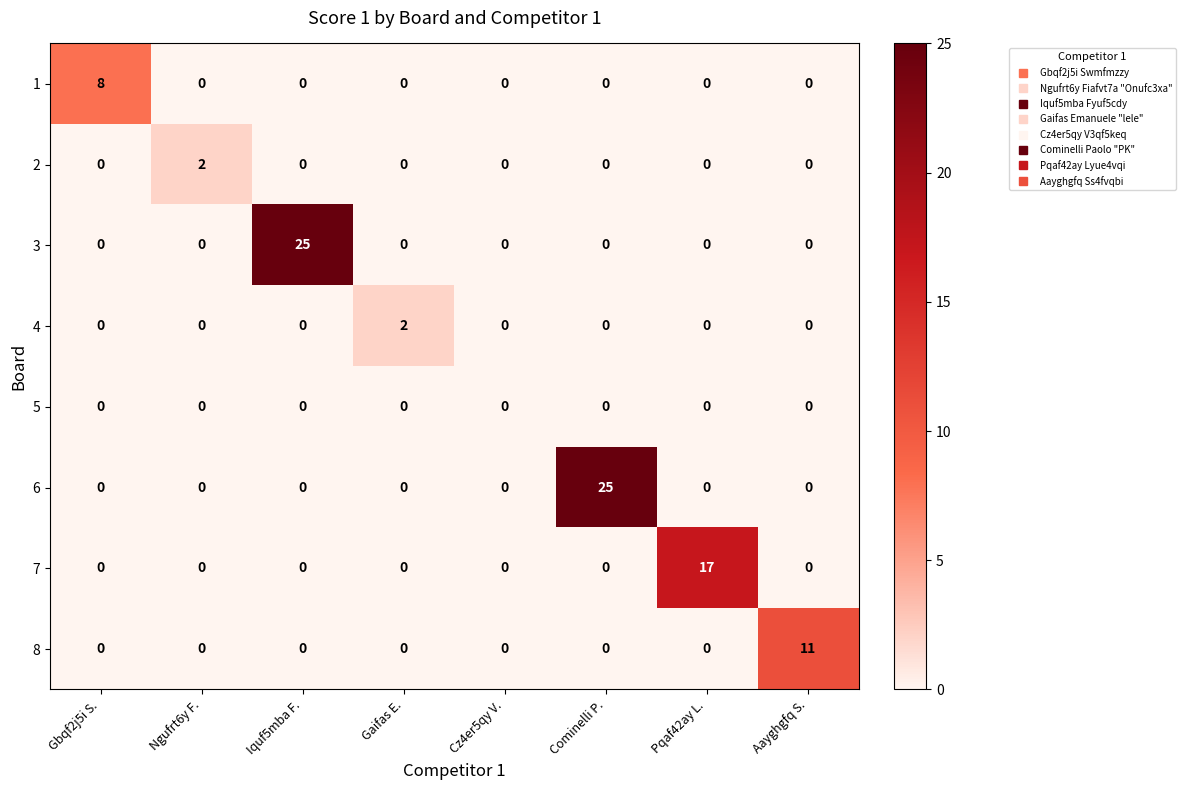

What is the total value across all series at Cominelli P.?

25